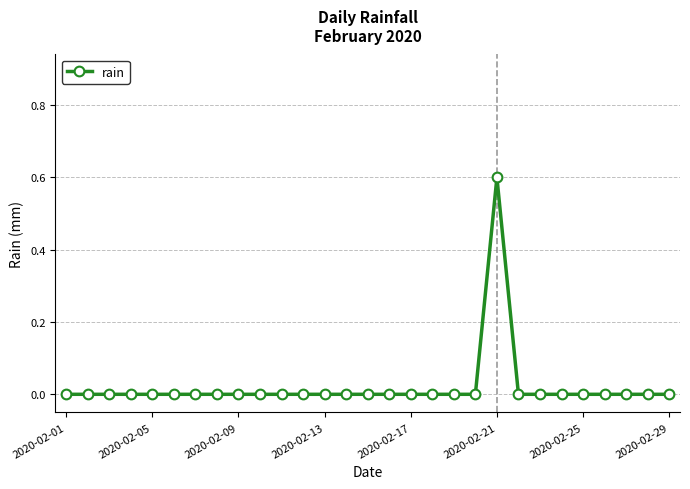

How many values are between 0 and 1?

29